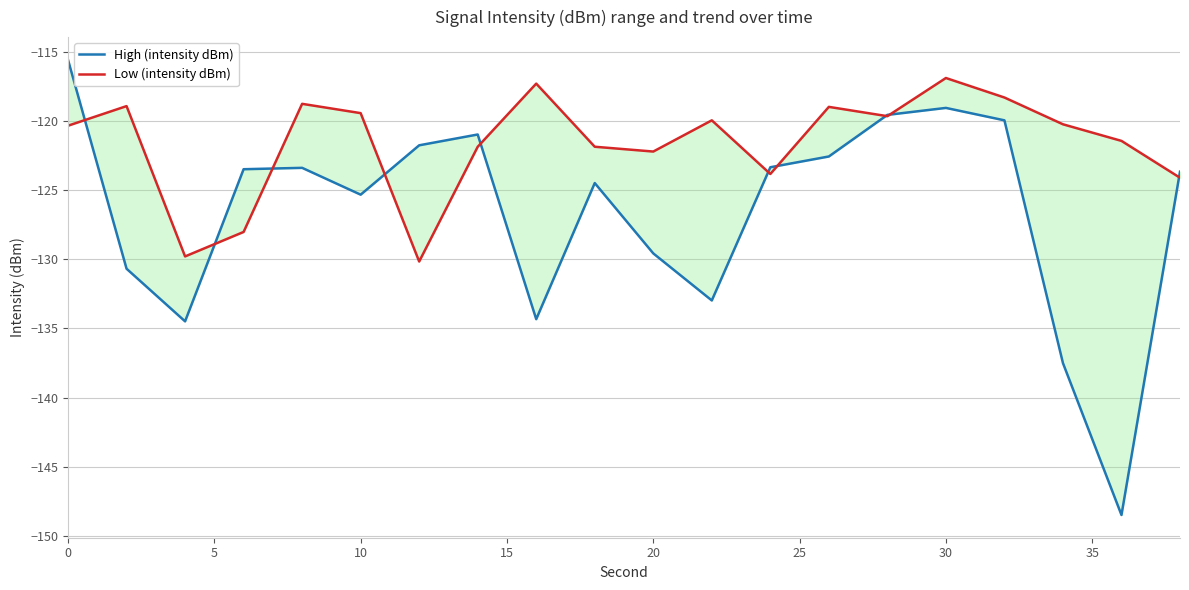

How many times do High (intensity dBm) and Low (intensity dBm) cross each other?

10